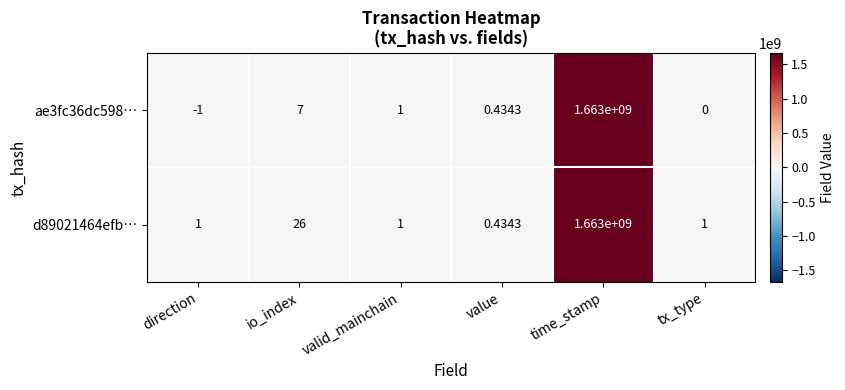

Count the number of data series in this chart.

2